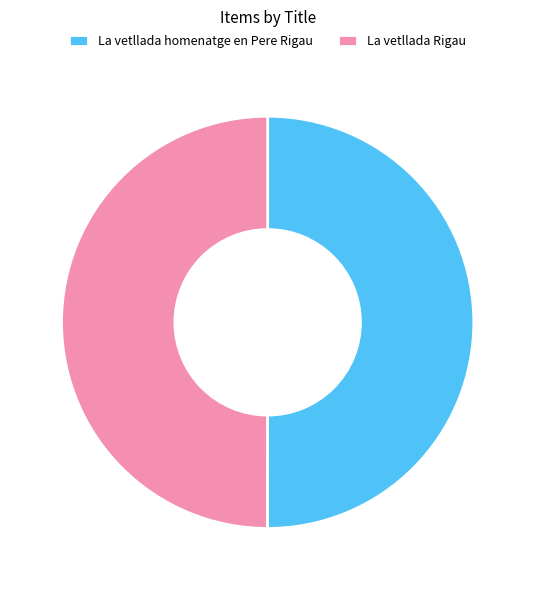

True or false: La vetllada homenatge en Pere Rigau accounts for 56% of the total.

False